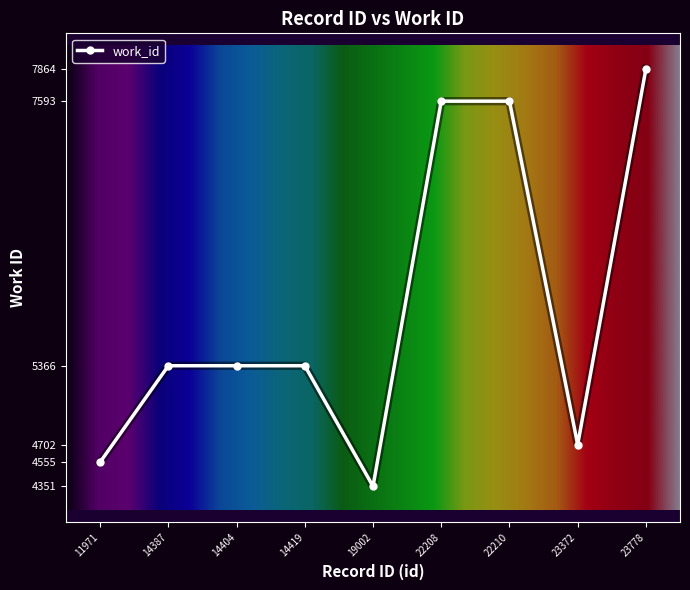

Reading right to left, what are all the values shown in this chart?

23778=7864	23372=4702	22210=7593	22208=7593	19002=4351	14419=5366	14404=5366	14387=5366	11971=4555